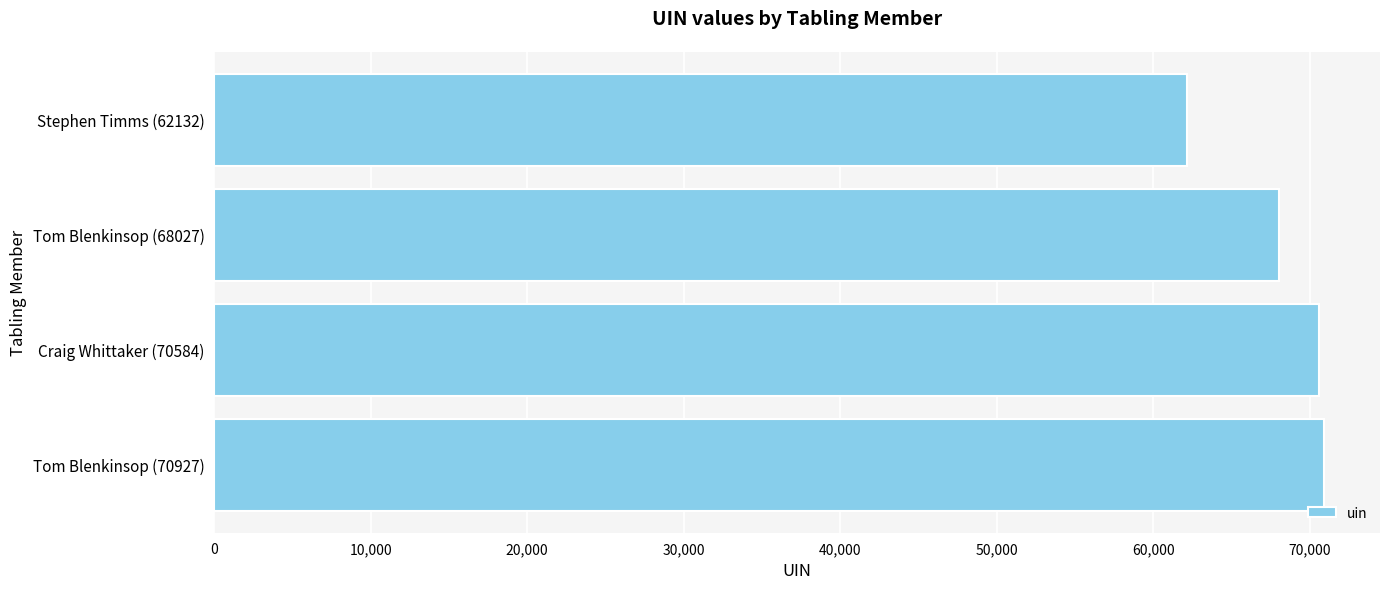

What is the change in value from Tom Blenkinsop (70927) to Stephen Timms (62132)?

-8795